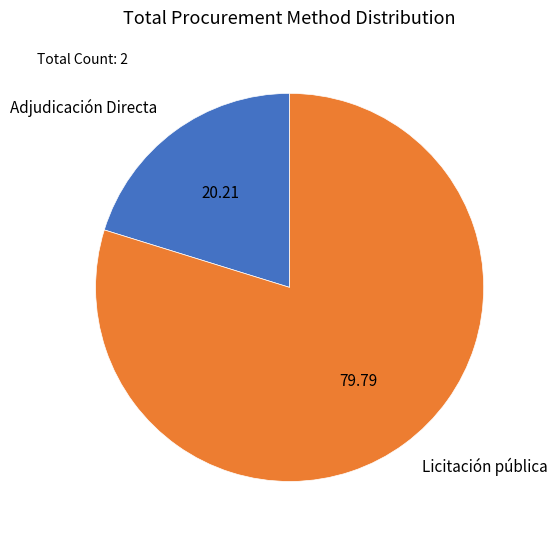

True or false: Adjudicación Directa accounts for 20% of the total.

True